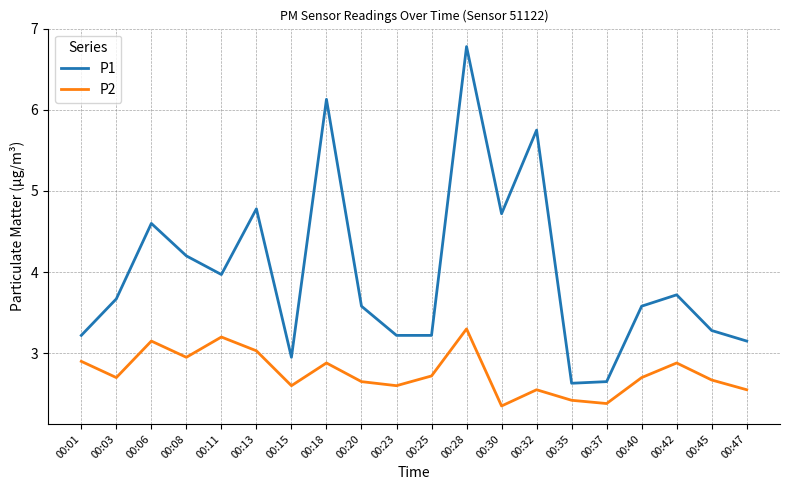

List the series in order of their peak value, highest first.

P1, P2